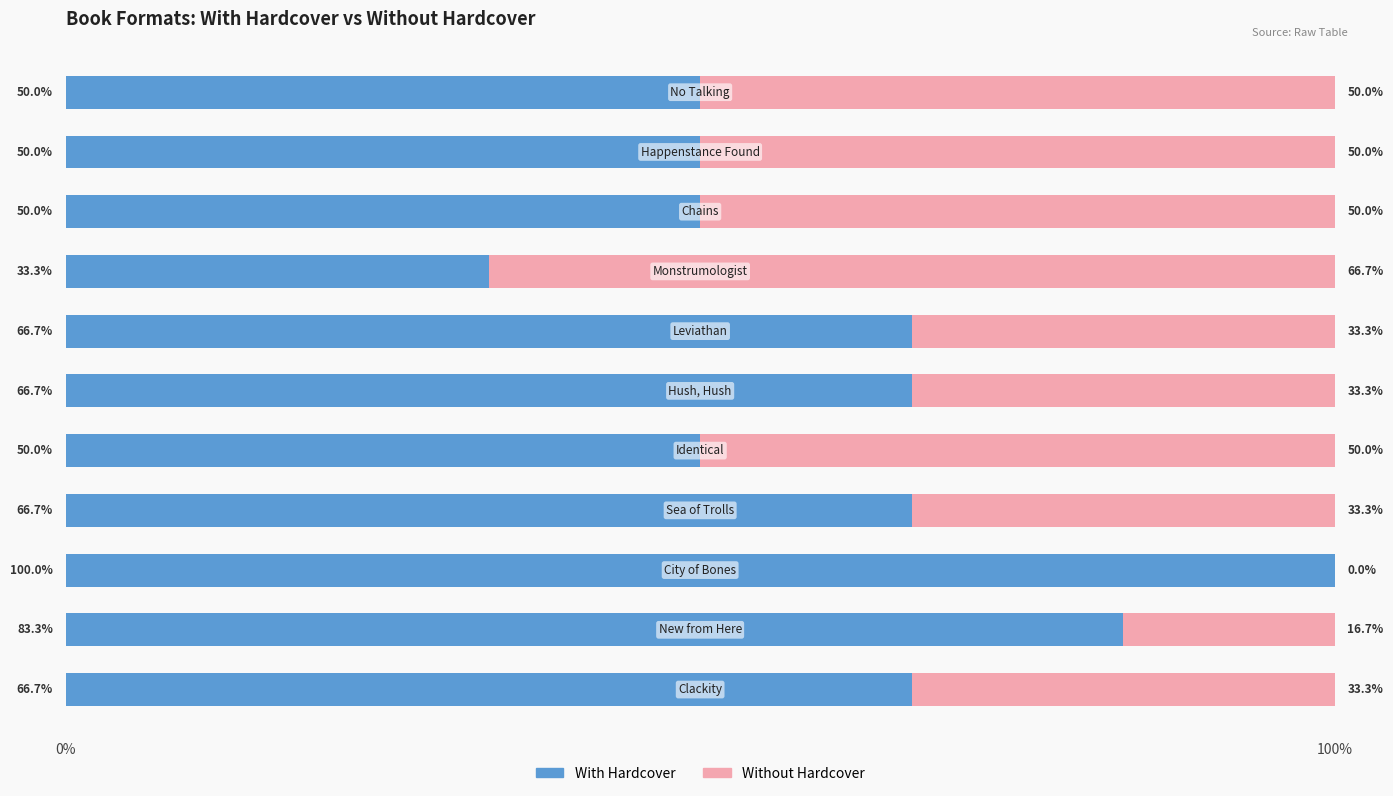

How many categories are shown in the chart?

11